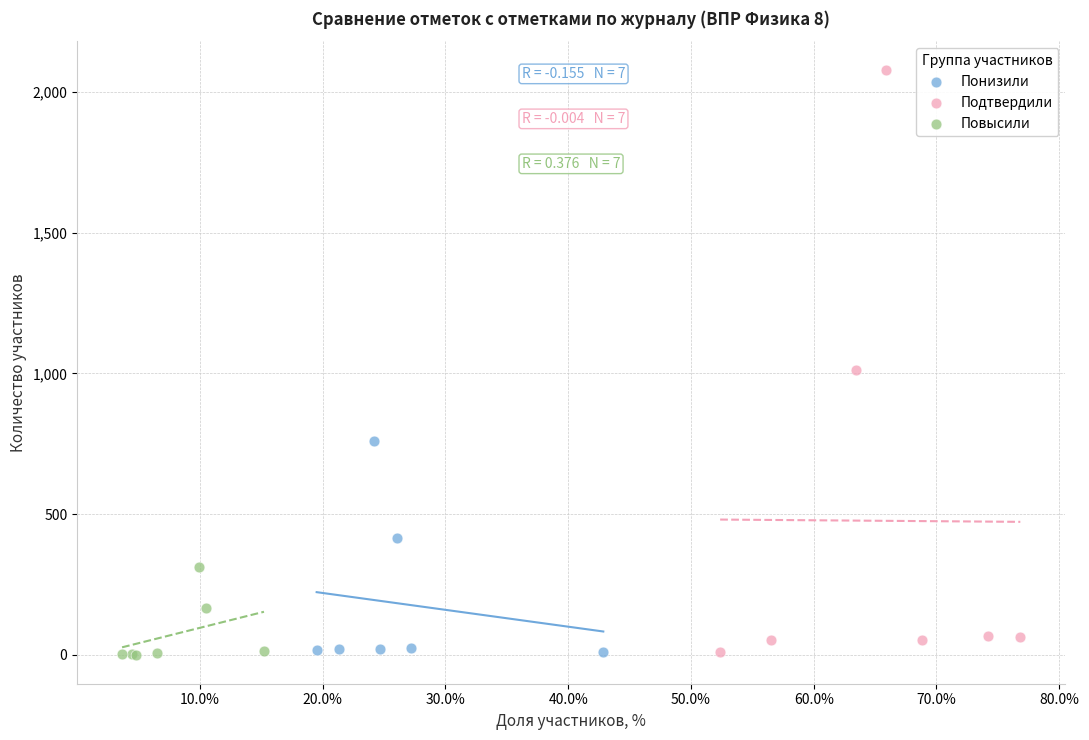

What are all the series names shown in the legend?

Понизили, Подтвердили, Повысили